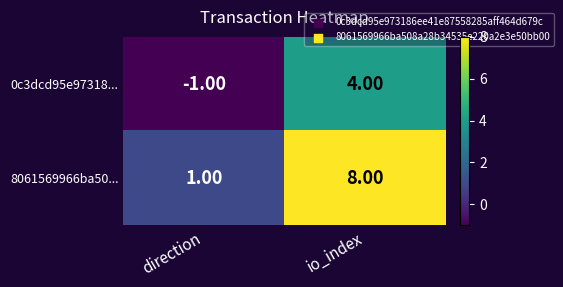

Which series has the largest total across all categories?

8061569966ba50...